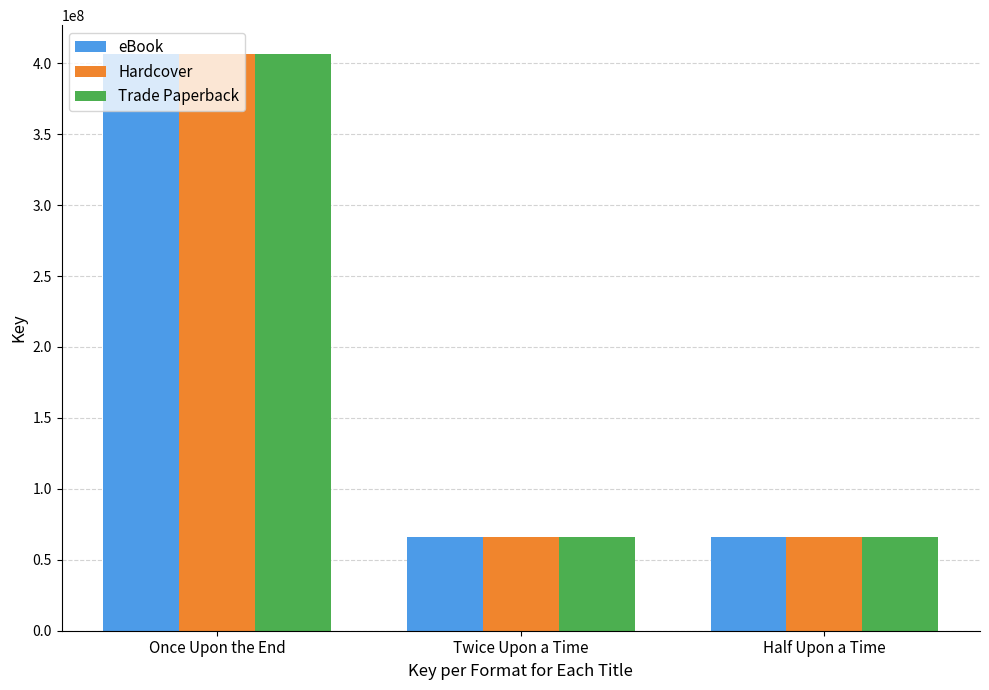

Where is Hardcover nearest to the value 236229496?

Twice Upon a Time